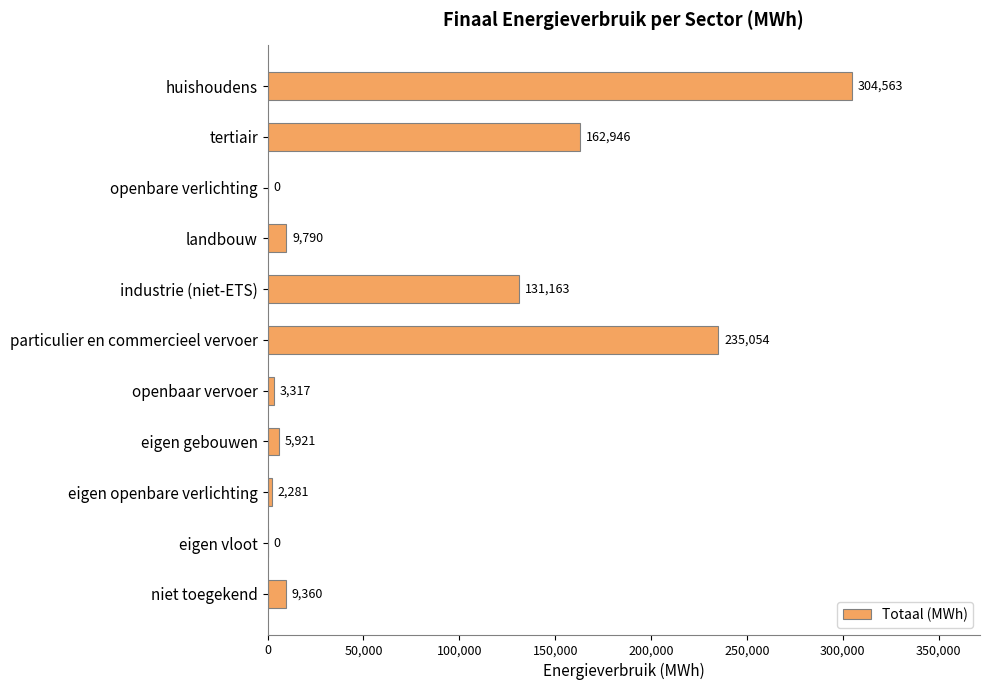

At which label is the value closest to 152281?

tertiair